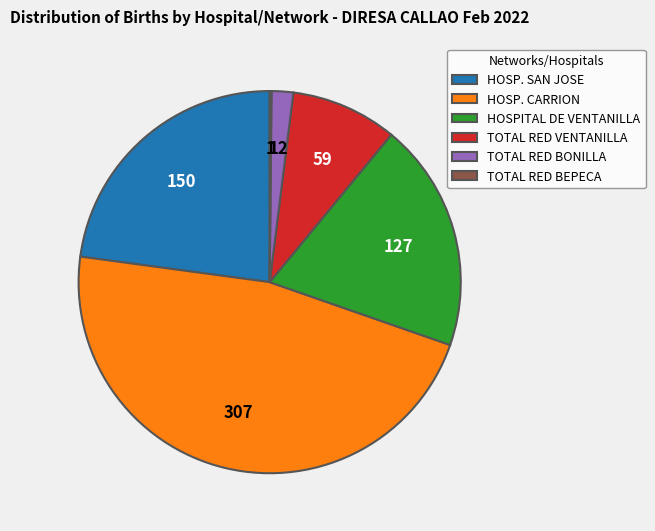

Do TOTAL RED VENTANILLA and TOTAL RED BONILLA together represent more than half of the pie?

No